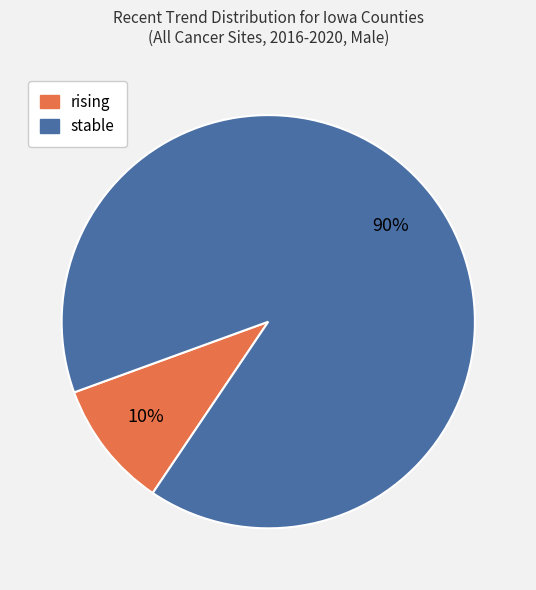

Count the number of slices in the pie.

2